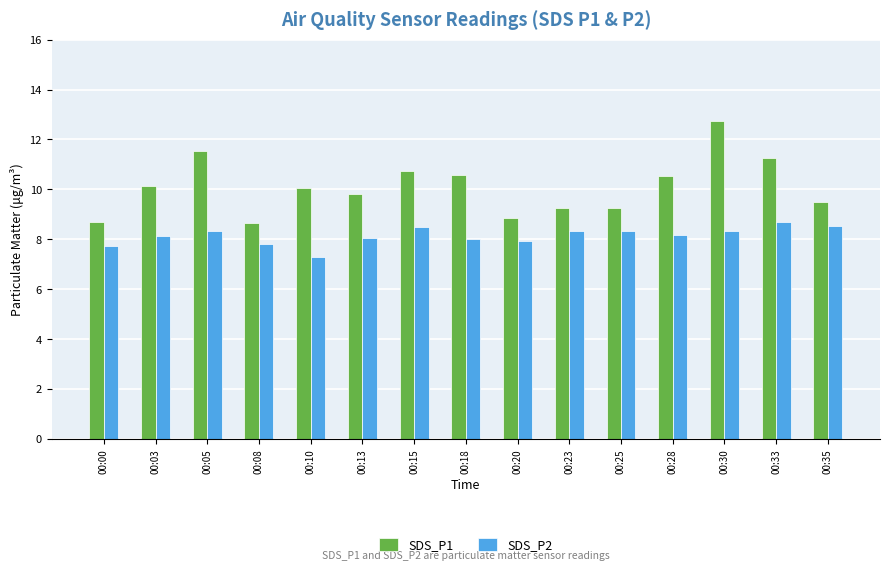

True or false: SDS_P1 has a value of 15.9 at 00:35.

False